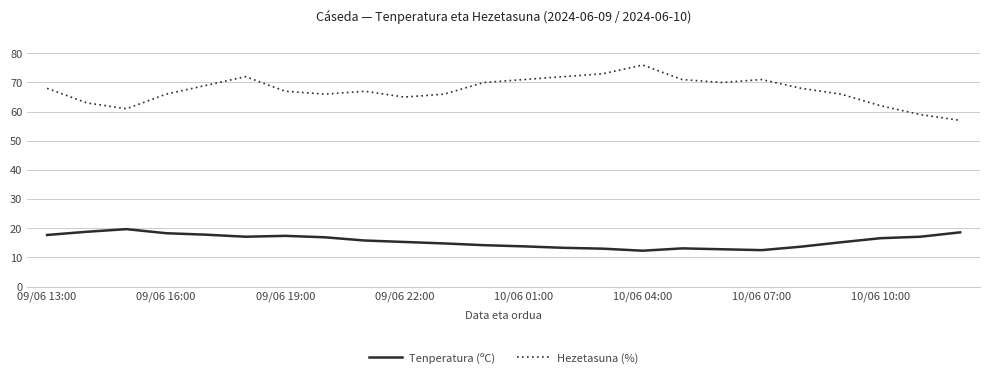

What is the smallest value displayed?

12.3